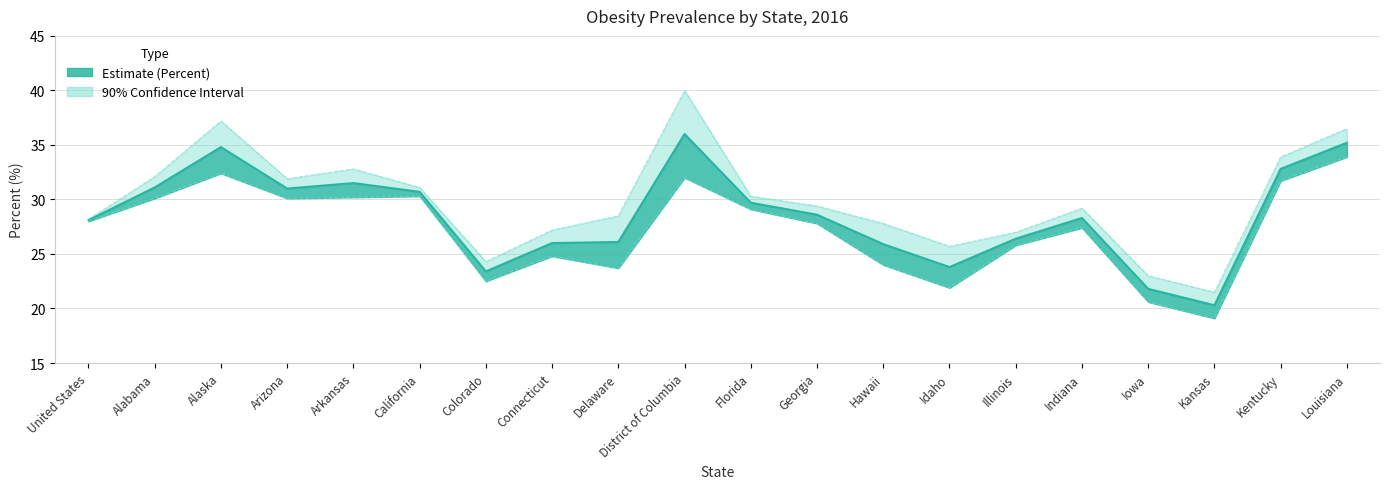

At which category is the sum across all series the highest?

District of Columbia